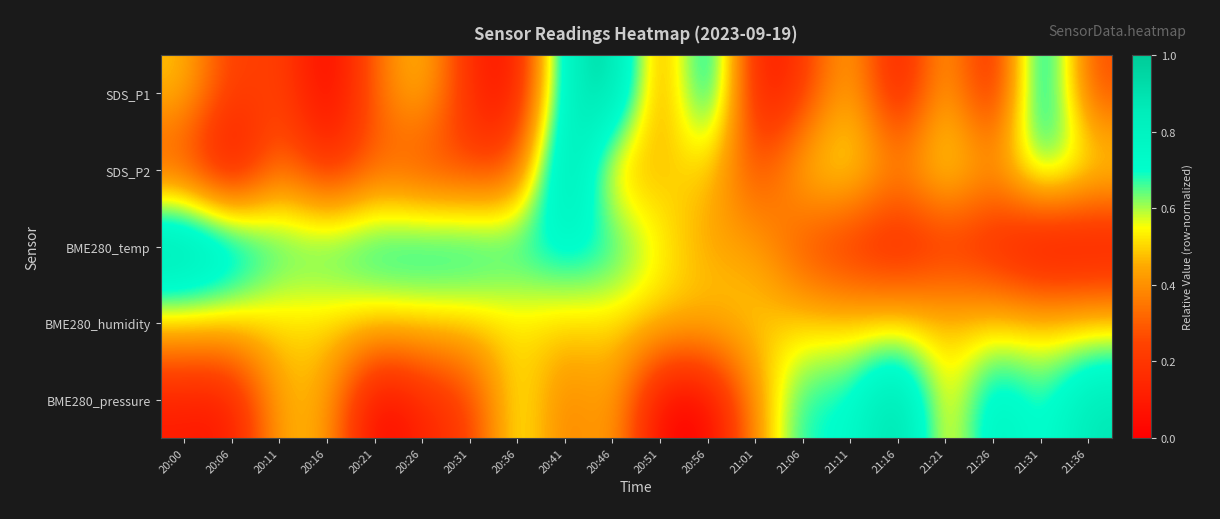

What is the greatest value displayed?

1.0